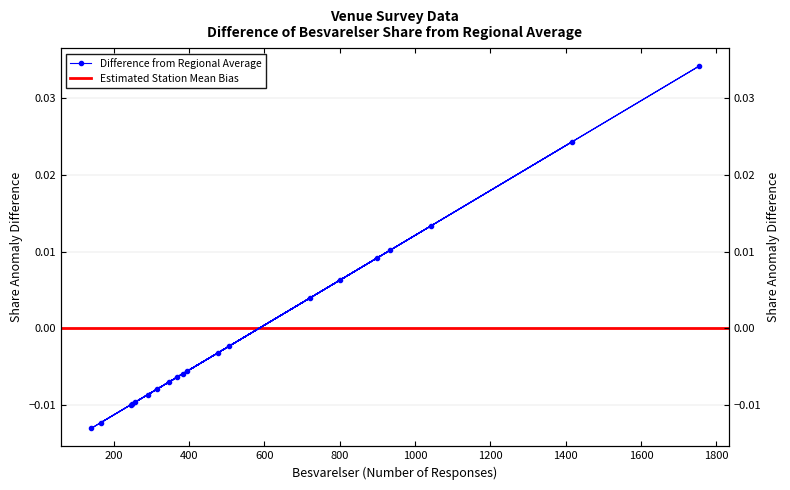

How many data points are above 0?

7